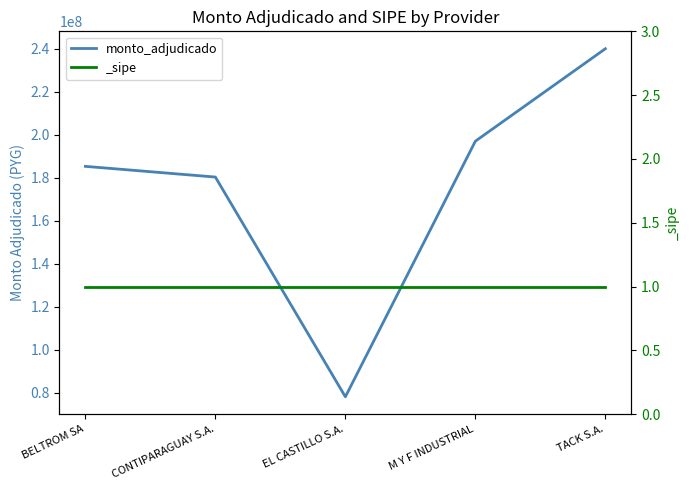

What is the average value?

176130560